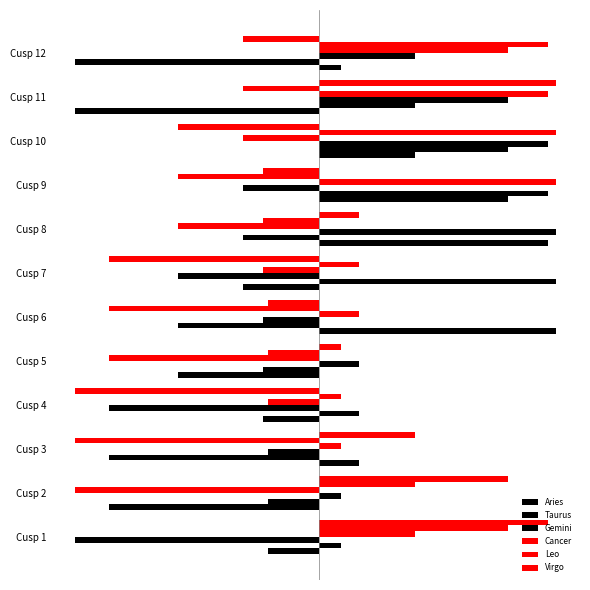

List the labels in order of Leo value, largest first.

Cusp 10, Cusp 12, Cusp 1, Cusp 2, Cusp 7, Cusp 4, Cusp 5, Cusp 8, Cusp 11, Cusp 9, Cusp 6, Cusp 3